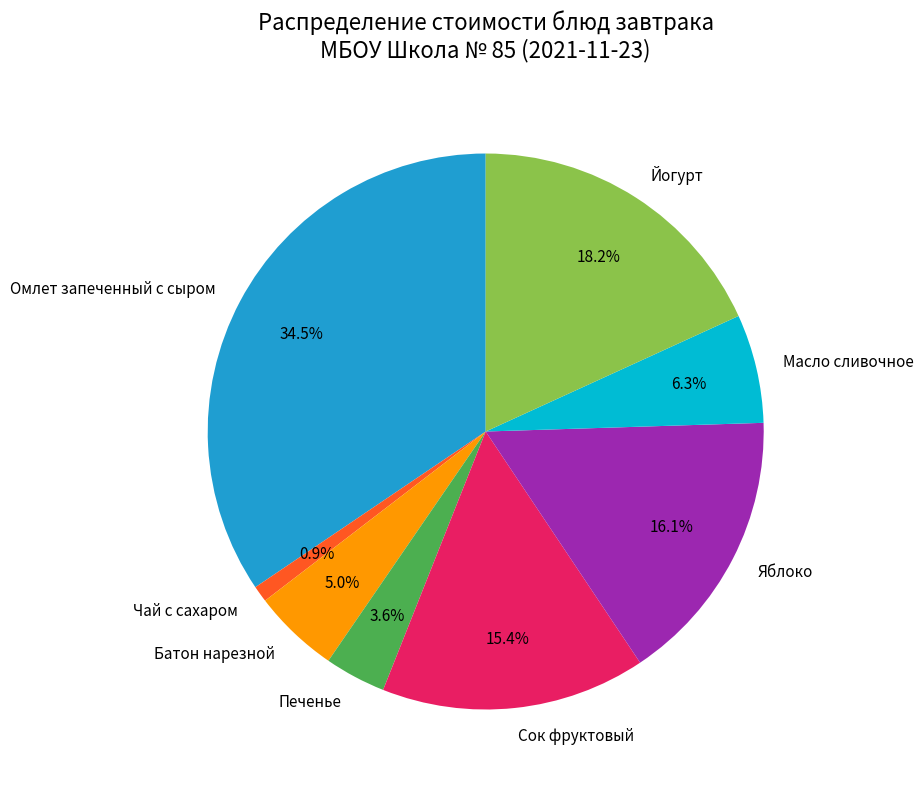

Which slice is the smallest?

Чай с сахаром